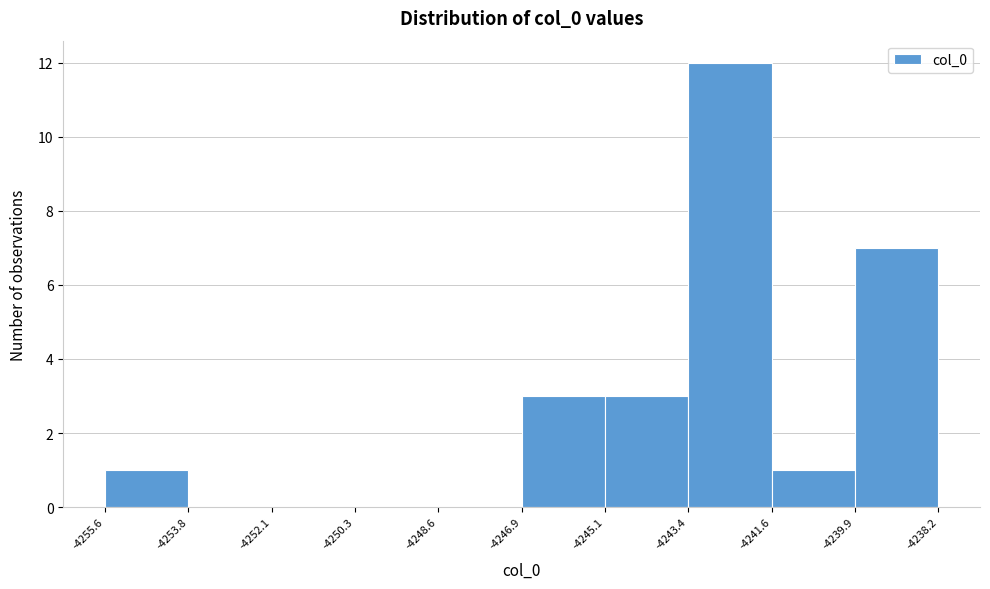

Reading left to right, transcribe this chart: for each bar, give the range it covers on the x-axis and its height. The values are not printed on the chart, so give them approximately, as read against the axis.

-4255.6 to -4253.8: 1
-4253.8 to -4252.1: 0
-4252.1 to -4250.3: 0
-4250.3 to -4248.6: 0
-4248.6 to -4246.9: 0
-4246.9 to -4245.1: 3
-4245.1 to -4243.4: 3
-4243.4 to -4241.6: 12
-4241.6 to -4239.9: 1
-4239.9 to -4238.2: 7